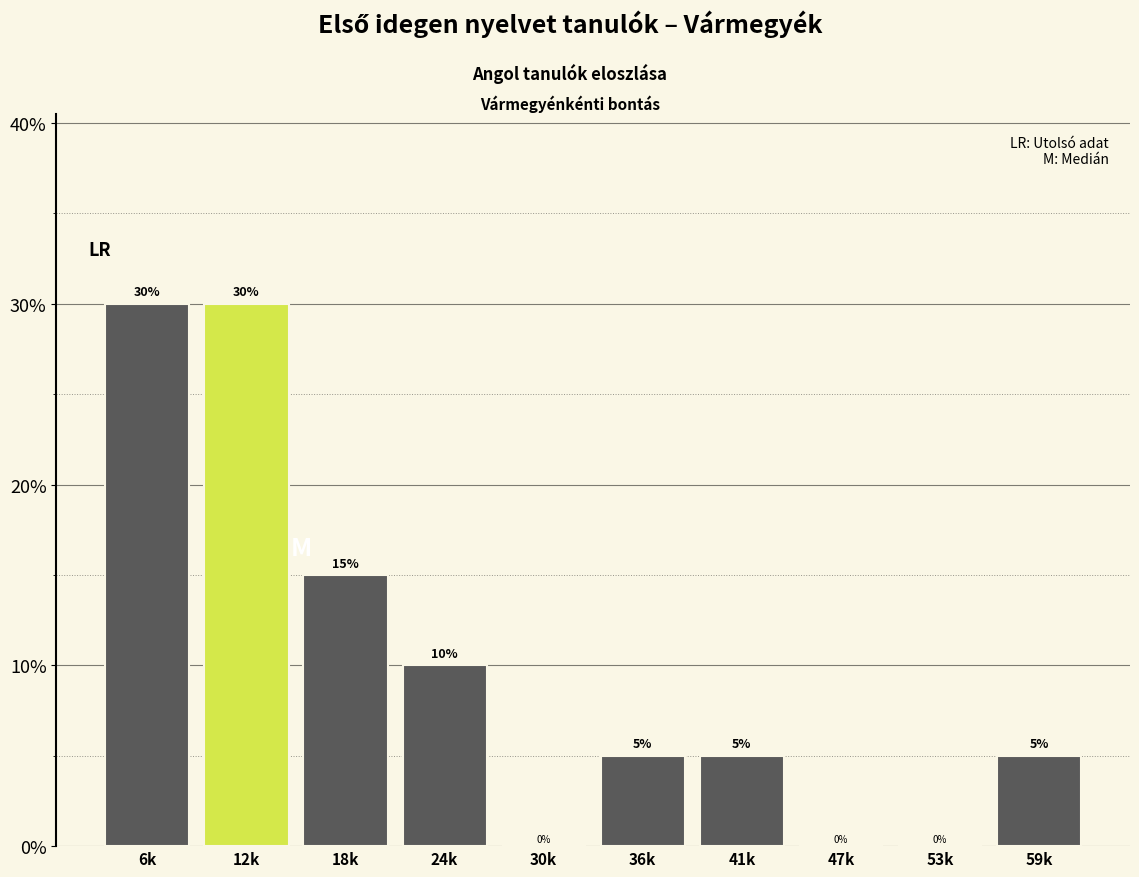

Reading left to right, what are all the values shown in this chart?

6k=30	12k=30	18k=15	24k=10	30k=0	36k=5	41k=5	47k=0	53k=0	59k=5